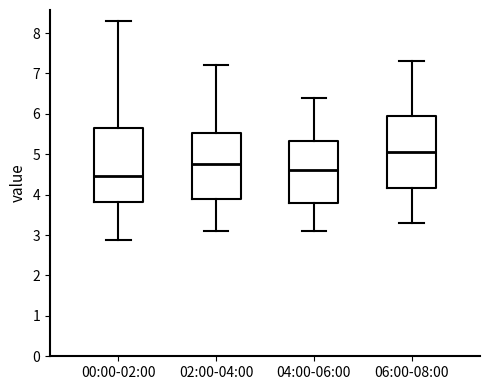

Reading left to right, transcribe this box plot: for each box, give where its median line is, the range the box spans, and where its two whiskers end, as read against the y-axis. The values are not printed on the chart, so give them approximately, as read against the axis.

00:00-02:00: median 4.5, box 3.8 to 5.6, whiskers 2.9 to 8.3
02:00-04:00: median 4.8, box 3.9 to 5.5, whiskers 3.1 to 7.2
04:00-06:00: median 4.6, box 3.8 to 5.3, whiskers 3.1 to 6.4
06:00-08:00: median 5.1, box 4.2 to 6.0, whiskers 3.3 to 7.3